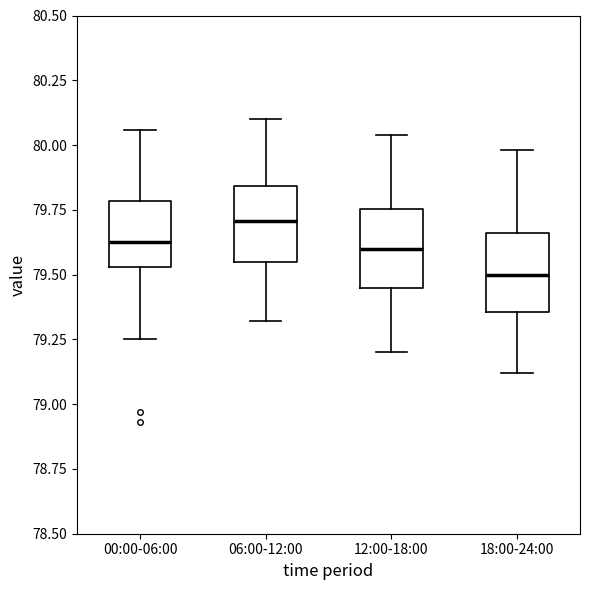

Reading left to right, read every box against the y-axis: the position of its median line, the range the box covers, and the ends of its whiskers. The values are not printed on the chart, so give them approximately, as read against the axis.

00:00-06:00: median 79.65, box 79.55 to 79.80, whiskers 79.25 to 80.05
06:00-12:00: median 79.70, box 79.55 to 79.85, whiskers 79.30 to 80.10
12:00-18:00: median 79.60, box 79.45 to 79.75, whiskers 79.20 to 80.05
18:00-24:00: median 79.50, box 79.35 to 79.65, whiskers 79.10 to 80.00